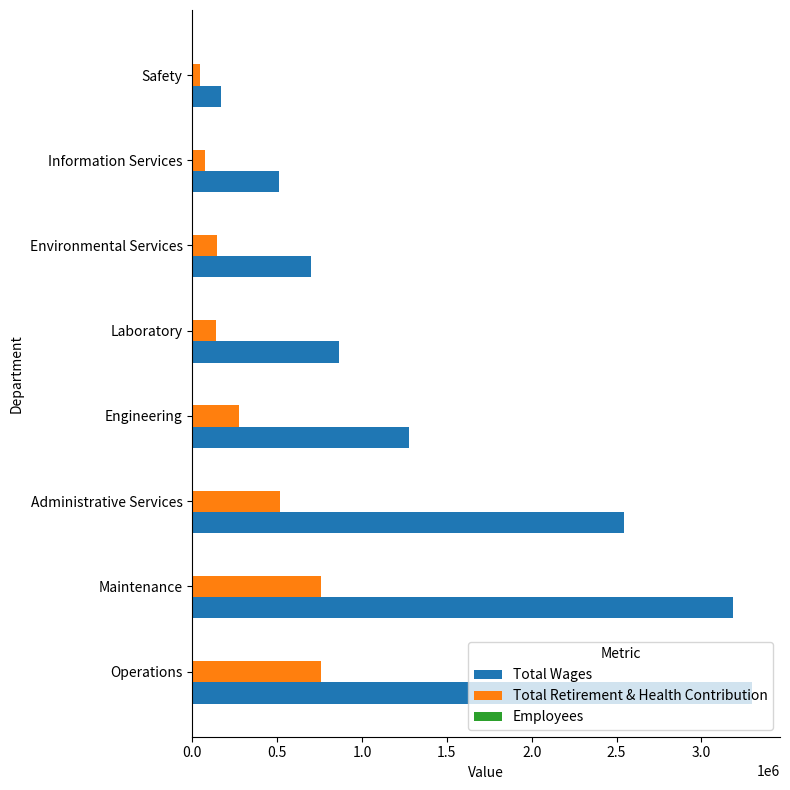

Which series changed the most between Laboratory and Information Services?

Total Wages